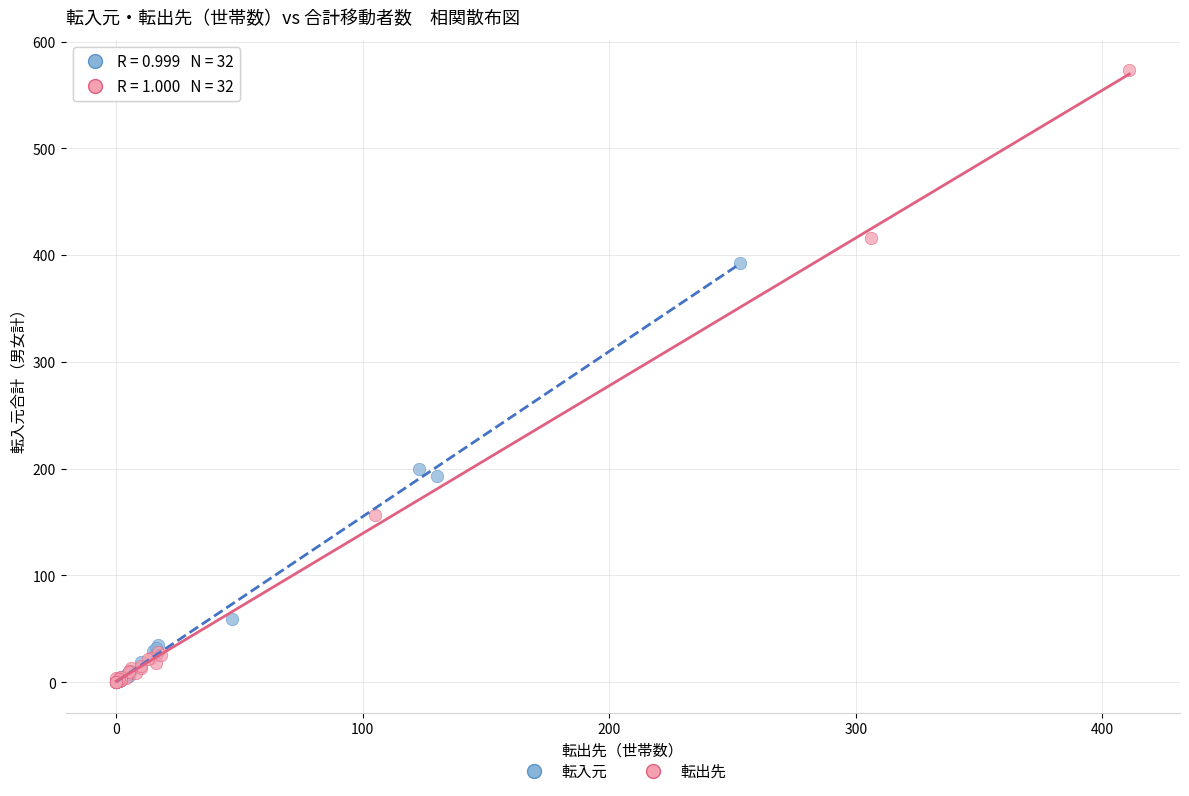

Which series contains the highest Y value?

転出先